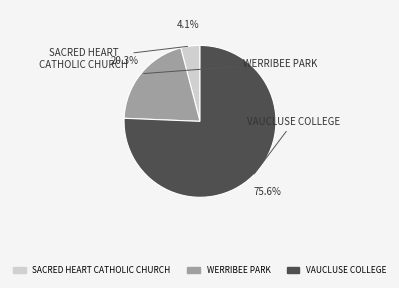

To the nearest percent, what is the difference between the SACRED HEART CATHOLIC CHURCH and VAUCLUSE COLLEGE slice percentages?

72%